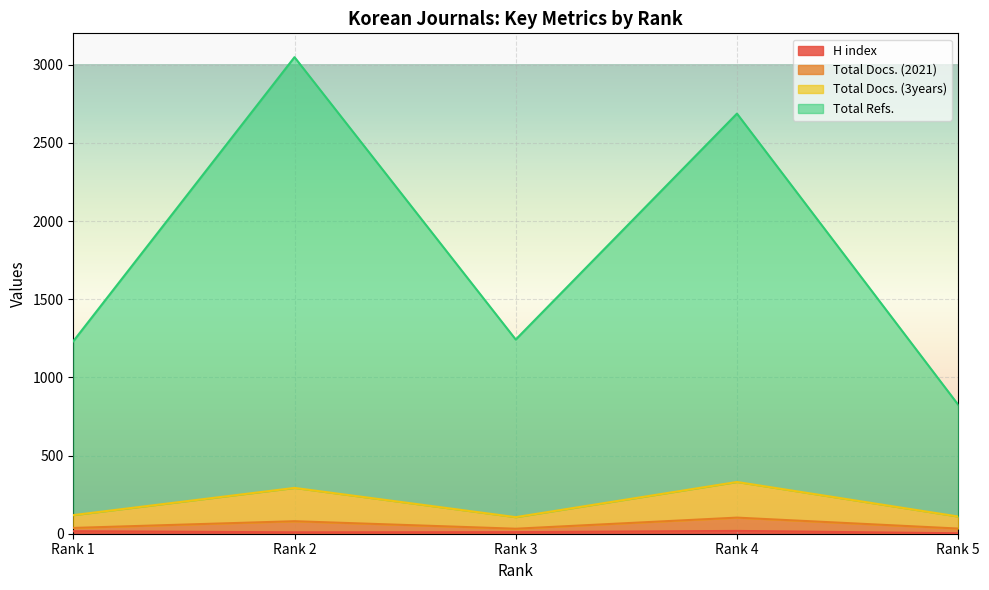

Does the chart display data point markers on the line(s)?

No